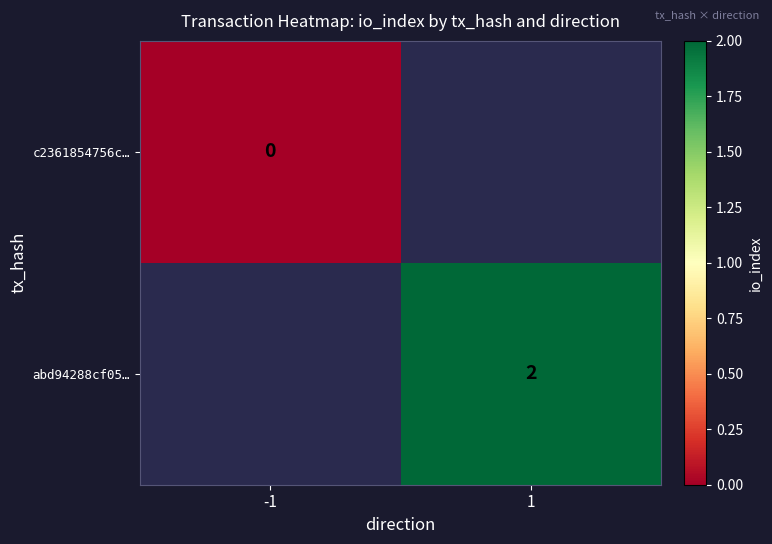

Is it true that abd94288cf05… equals 2 at 1?

True